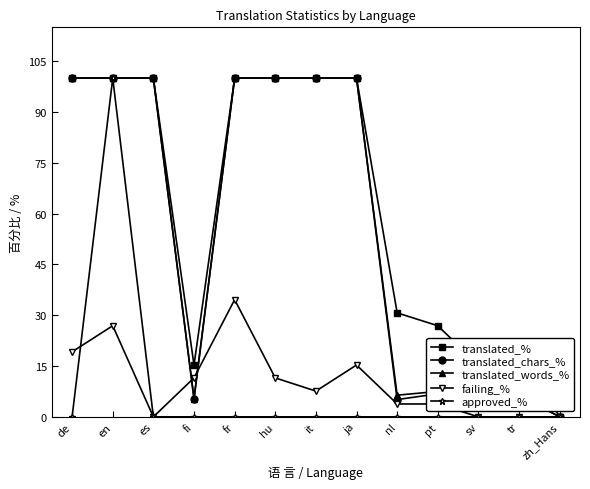

How many data points in failing_% are less than 7?

6